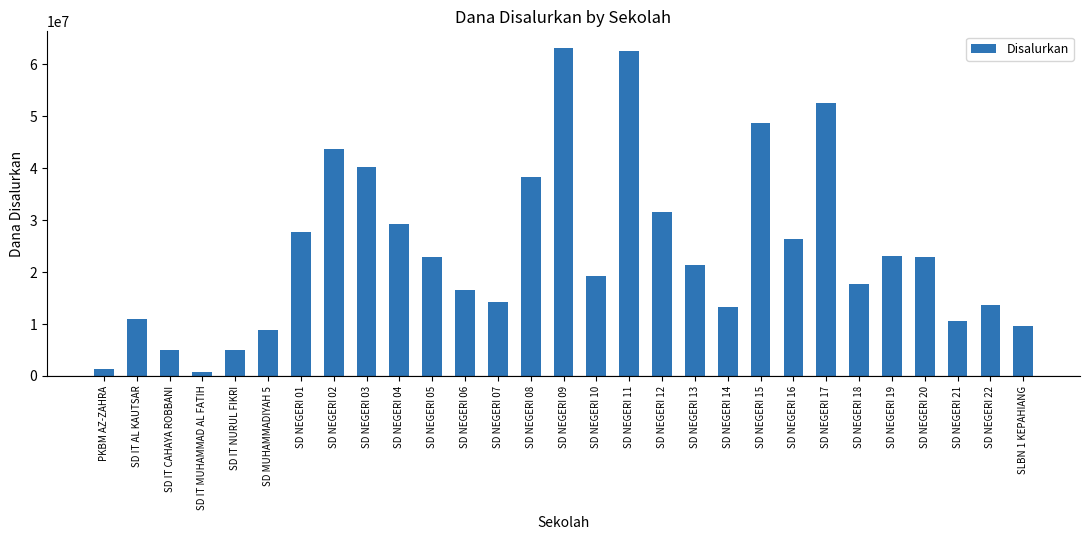

What is the average value?

24191379